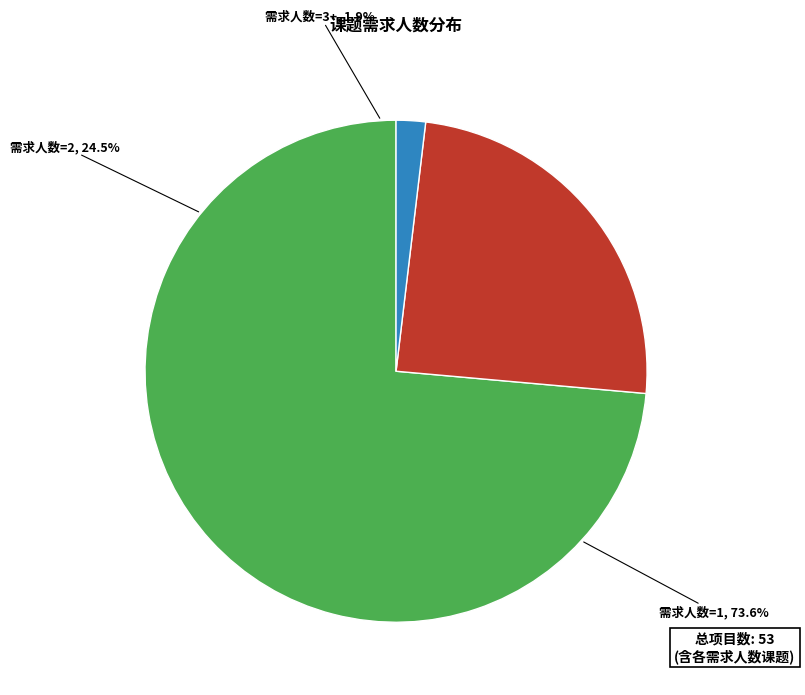

Which slice is the largest?

需求人数=1